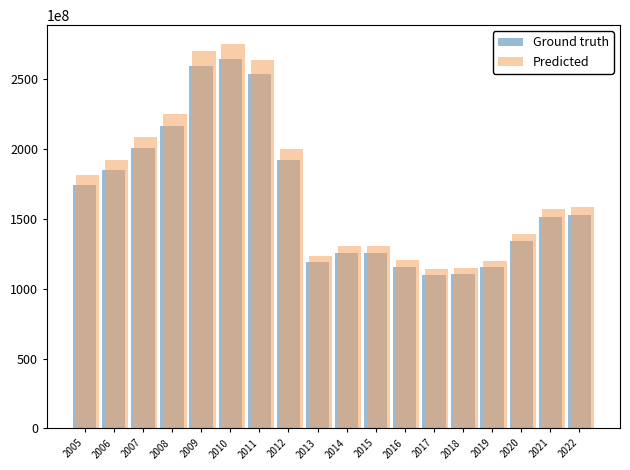

What is the smallest value displayed?

109596000000